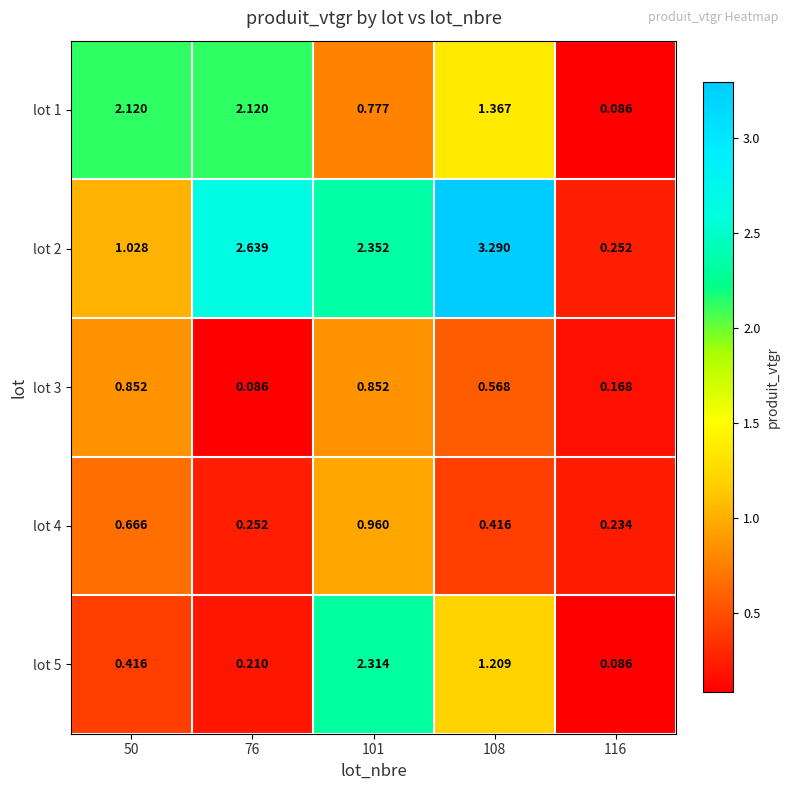

At 101, list the series in order from largest to smallest.

lot 2, lot 5, lot 4, lot 3, lot 1